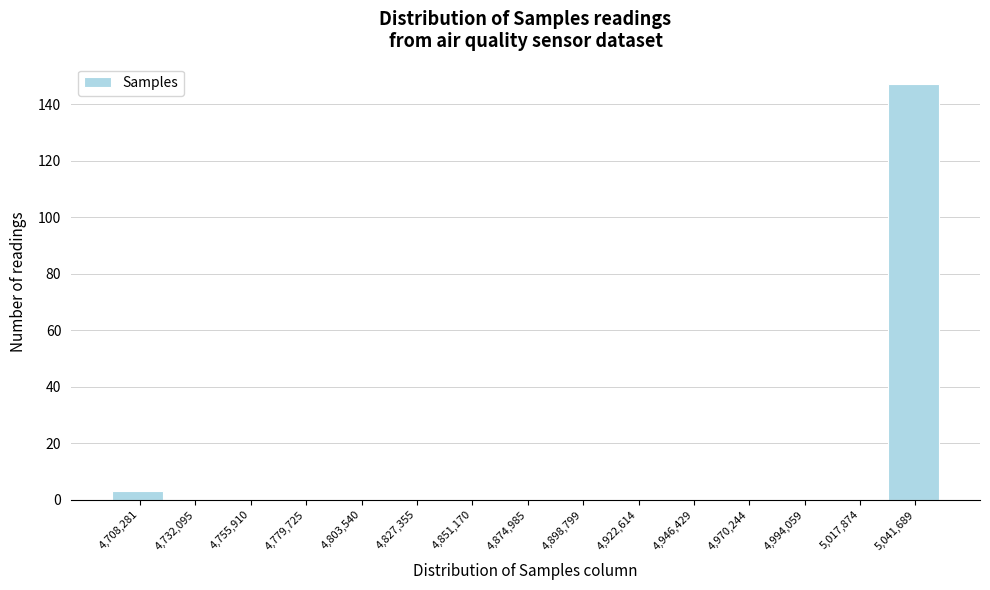

Reading left to right, list all the values displayed in this chart.

4,708,281=3	4,732,095=0	4,755,910=0	4,779,725=0	4,803,540=0	4,827,355=0	4,851,170=0	4,874,985=0	4,898,799=0	4,922,614=0	4,946,429=0	4,970,244=0	4,994,059=0	5,017,874=0	5,041,689=147